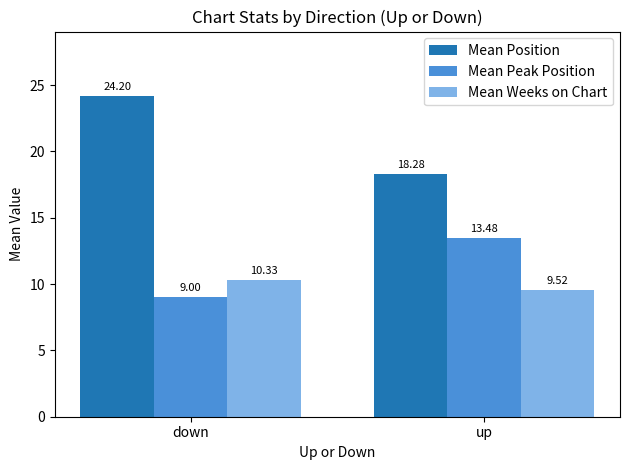

Rank the categories by Mean Peak Position value from lowest to highest.

down, up